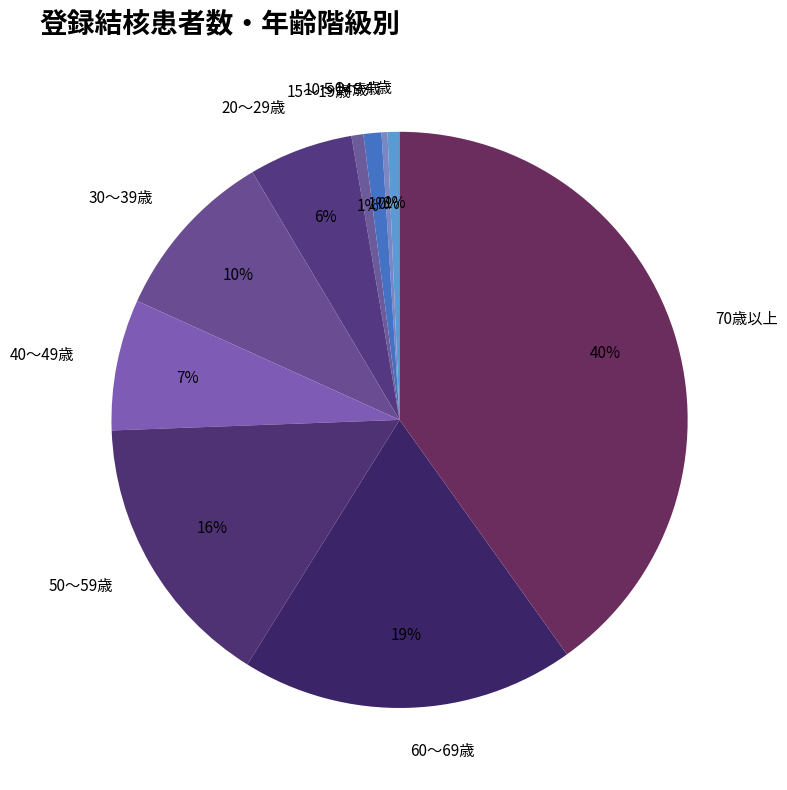

To the nearest percent, what is the average slice percentage?

10%